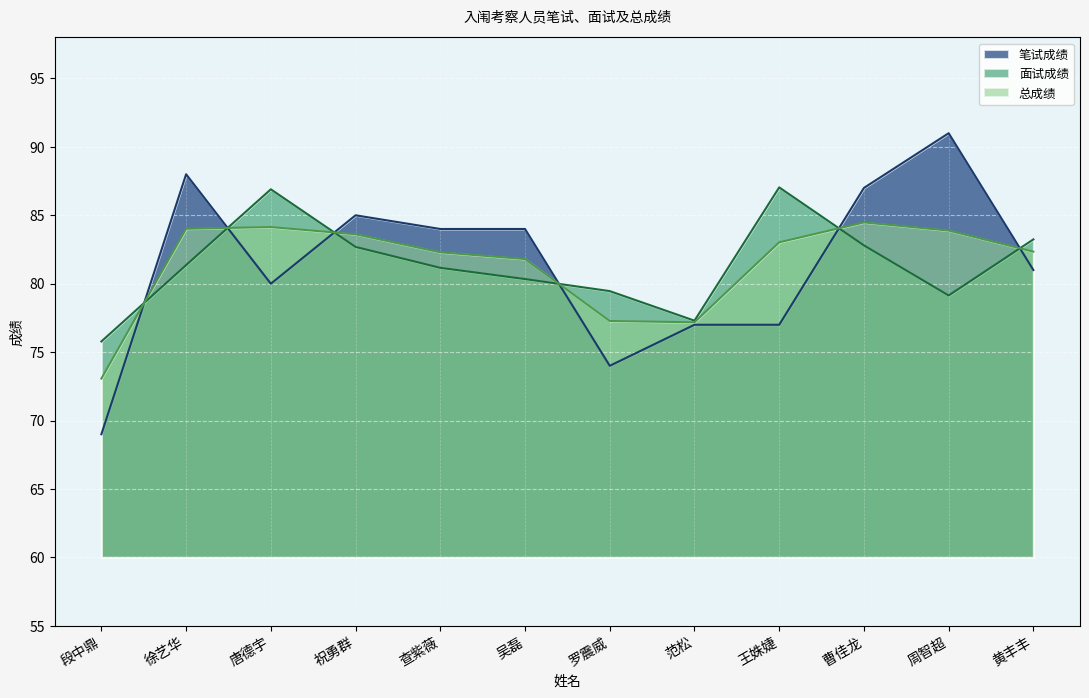

List the labels in order of 笔试成绩 value, smallest first.

段中鼎, 罗震威, 范松, 王姝婕, 唐德宇, 黄丰丰, 查紫薇, 吴磊, 祝勇群, 曹佳龙, 徐艺华, 周智超